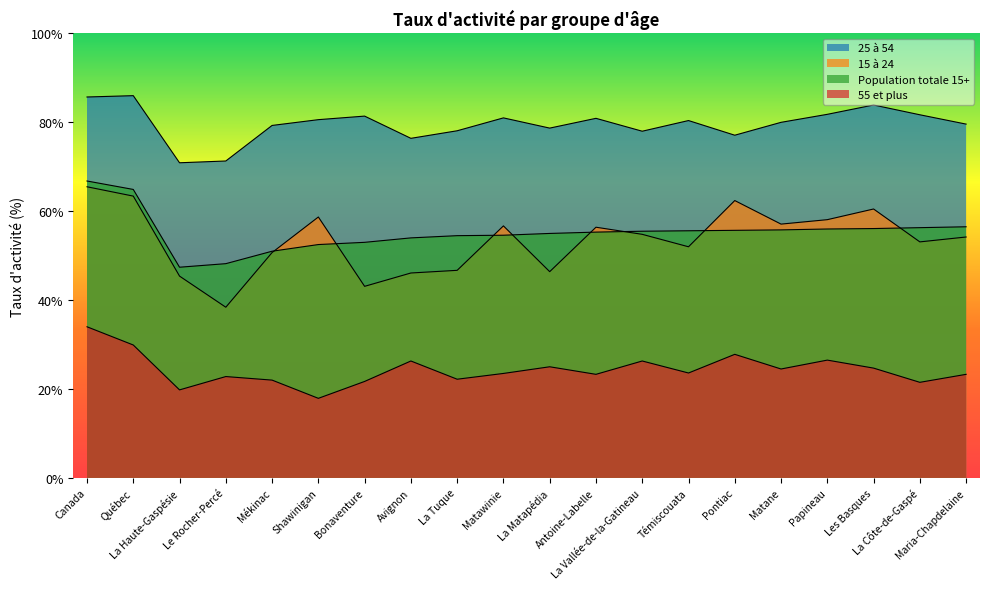

True or false: 25 à 54 and Population totale 15+ cross at least once.

False